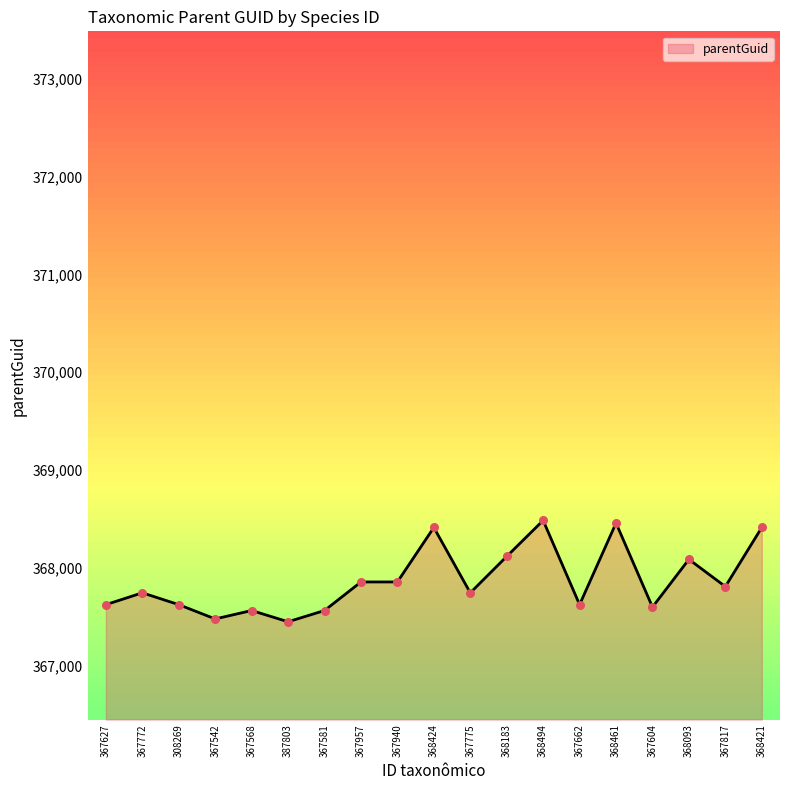

What is the change in value from 367772 to 367568?

-181